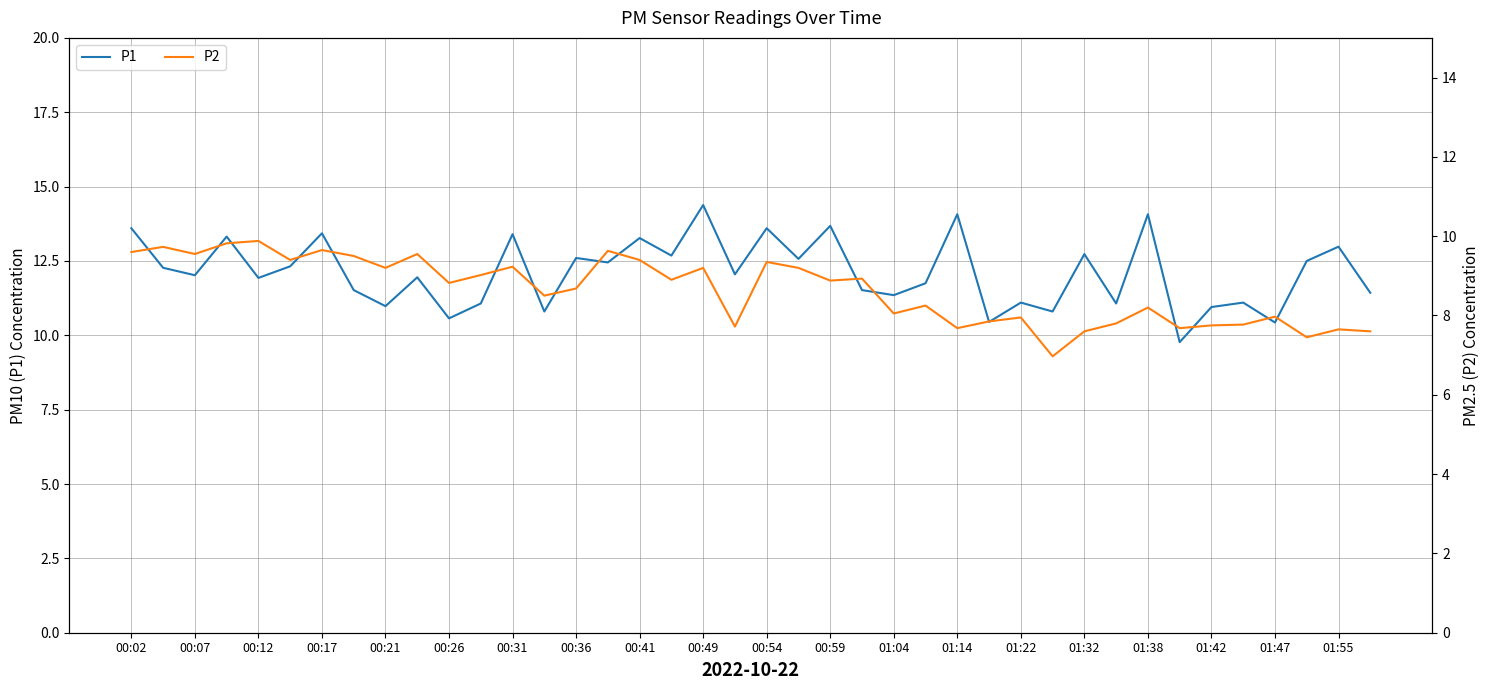

What is the minimum value for P1?

9.8